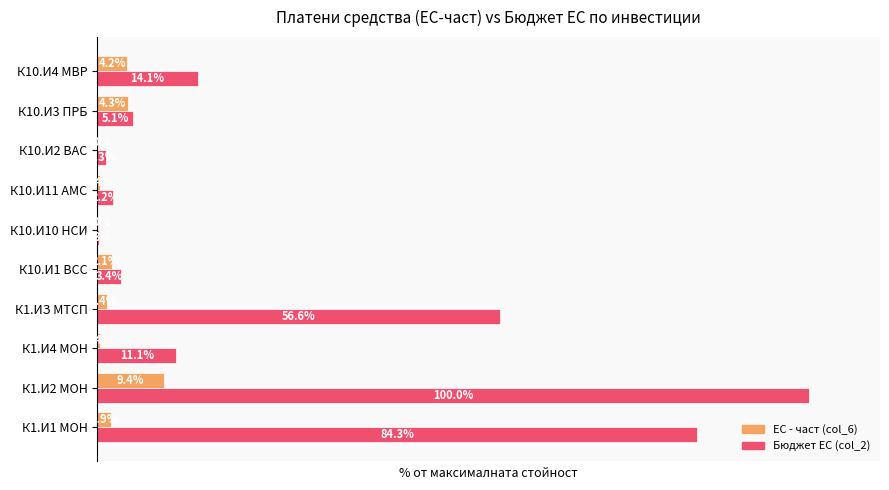

Is the value of Бюджет ЕС (col_2) at К1.И2 МОН greater than the value of ЕС - част (col_6) at К10.И4 МВР?

Yes